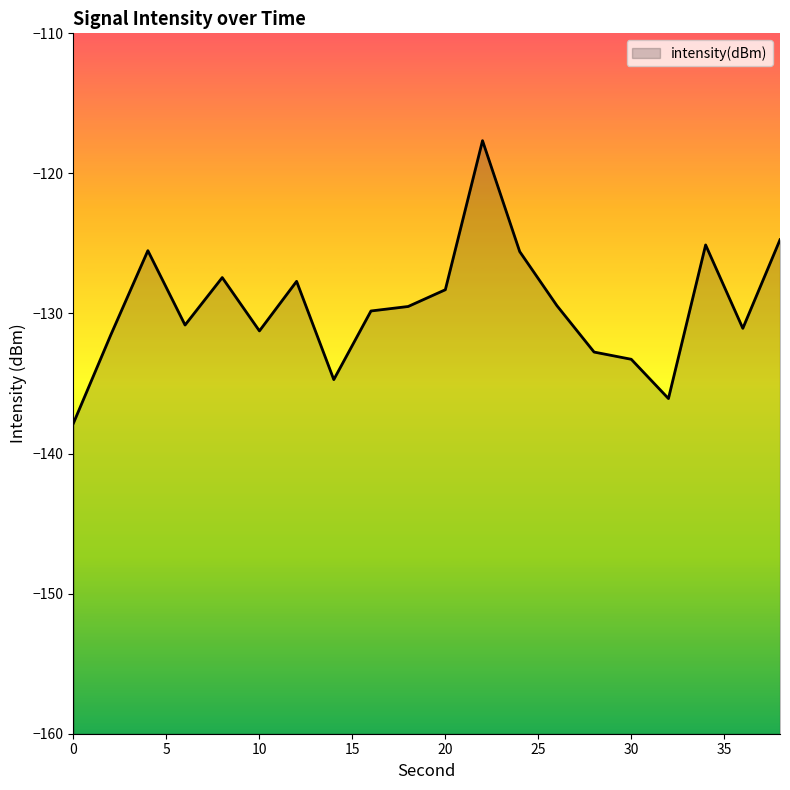

What is the maximum value shown in the chart?

-117.7